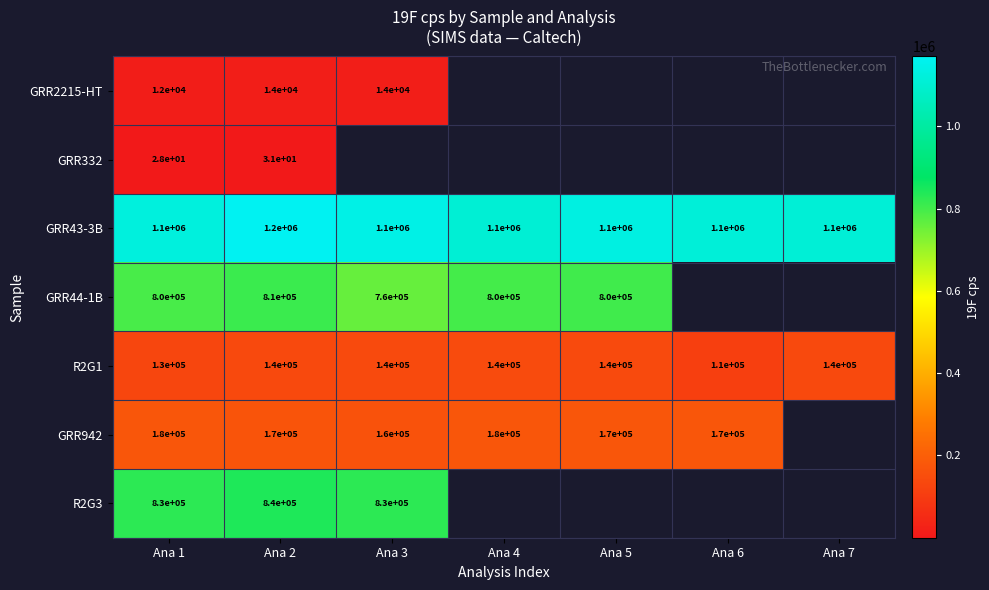

Is the value of GRR332 at Ana 1 greater than the value of GRR942 at Ana 3?

No